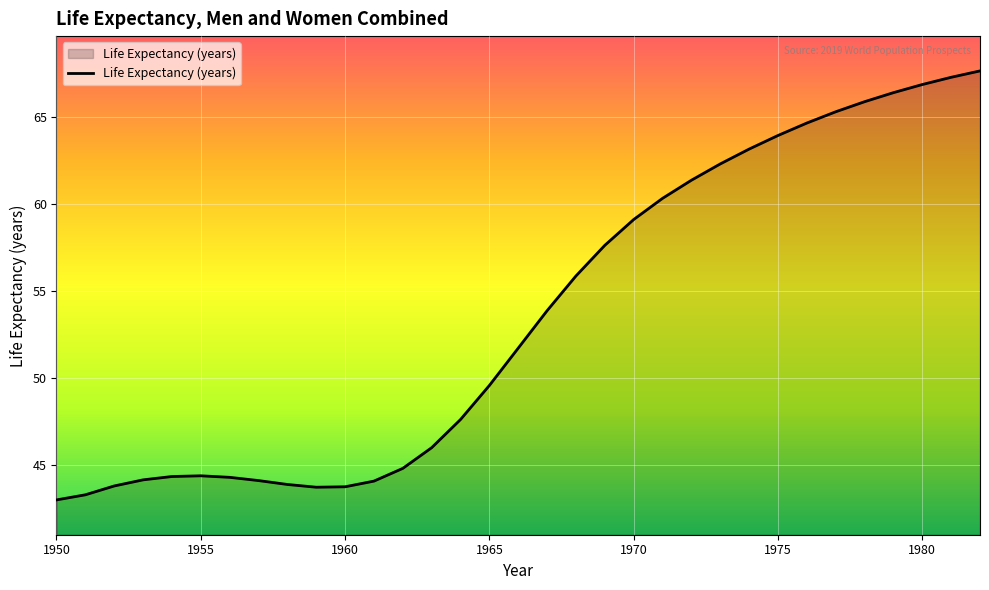

What is the minimum value shown in the chart?

43.0